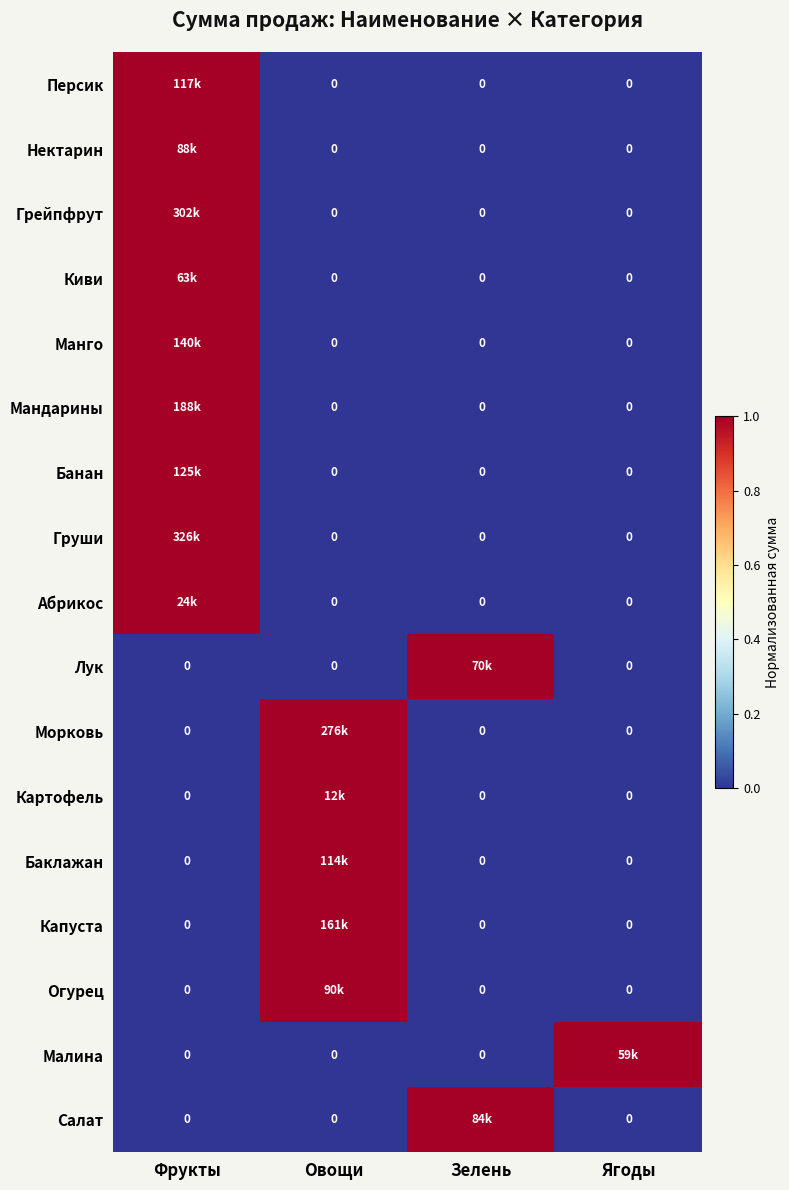

How many values in the Капуста series exceed 0?

1